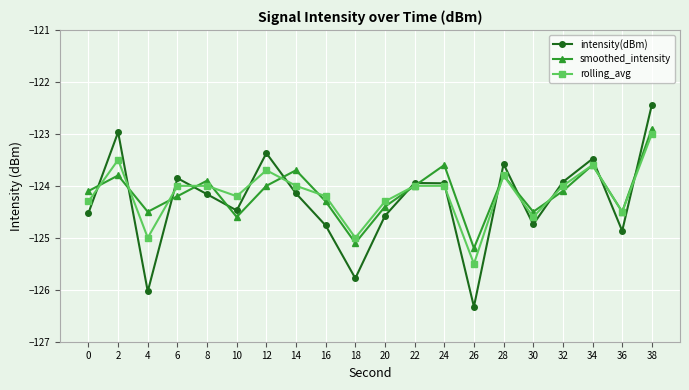

What is the smallest value displayed?

-126.3